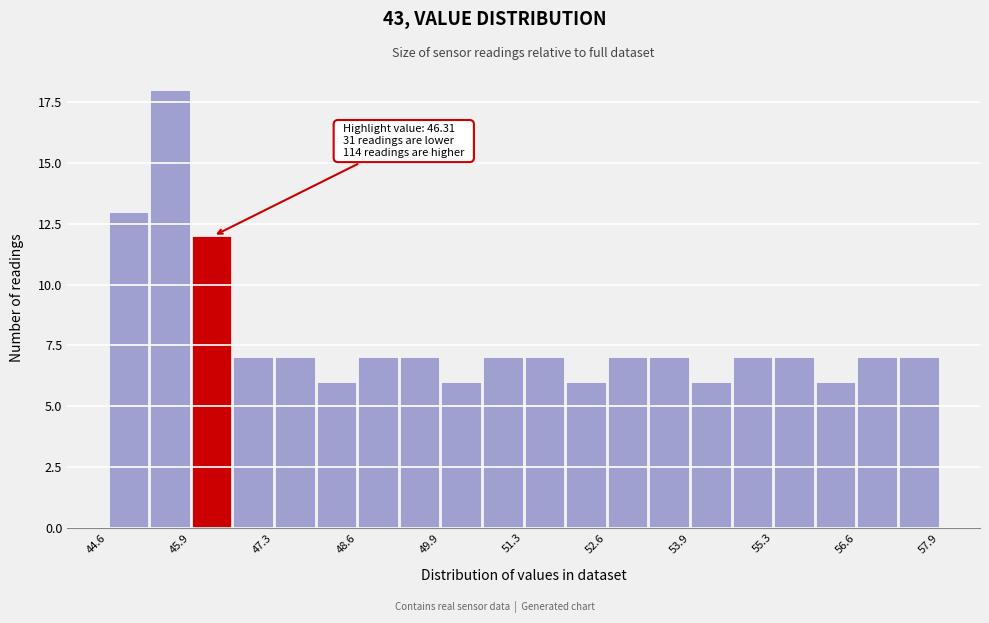

Read against the x-axis, roughly where is the centre of the tallest bar?

45.6